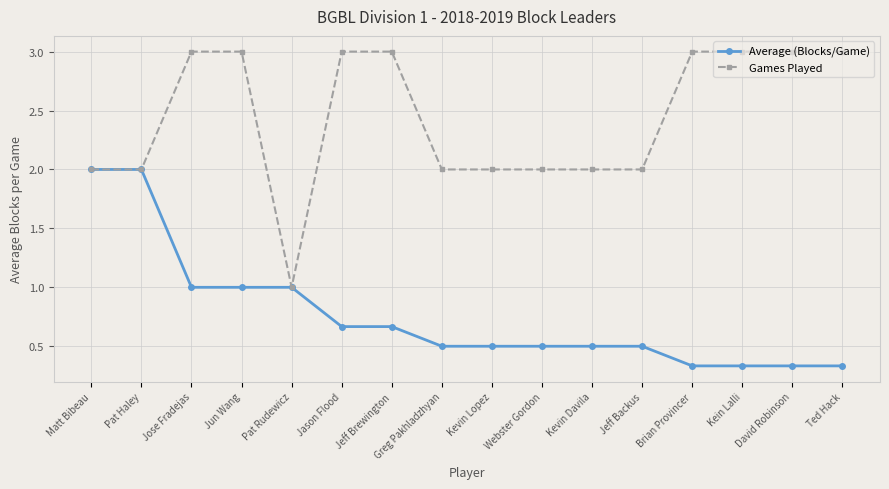

What is the lowest value of the Games Played series?

1.0